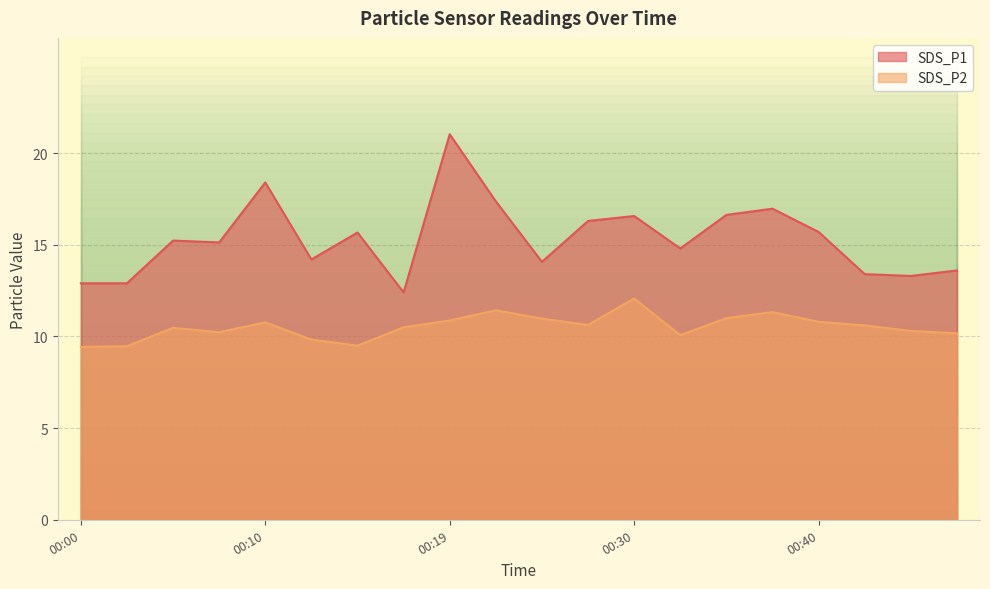

Where is the first local minimum for SDS_P1?

00:07